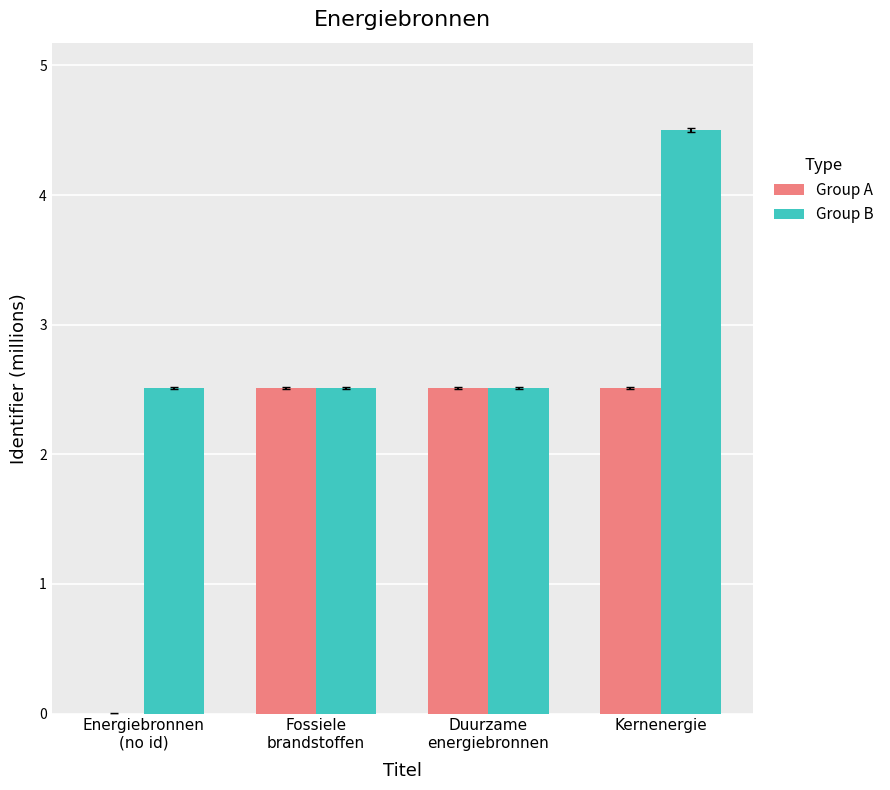

Reading left to right, what are all the values shown in this chart?

Group A: Energiebronnen
(no id)=0.0	Fossiele
brandstoffen=2.5	Duurzame
energiebronnen=2.5	Kernenergie=2.5
Group B: Energiebronnen
(no id)=2.5	Fossiele
brandstoffen=2.5	Duurzame
energiebronnen=2.5	Kernenergie=4.5